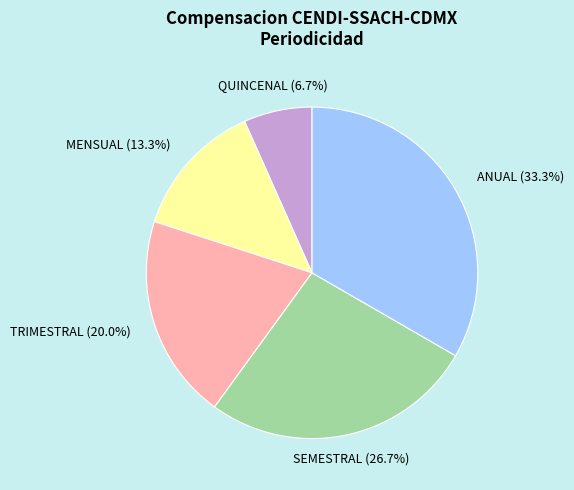

What percentage is the MENSUAL slice, to the nearest percent?

13%